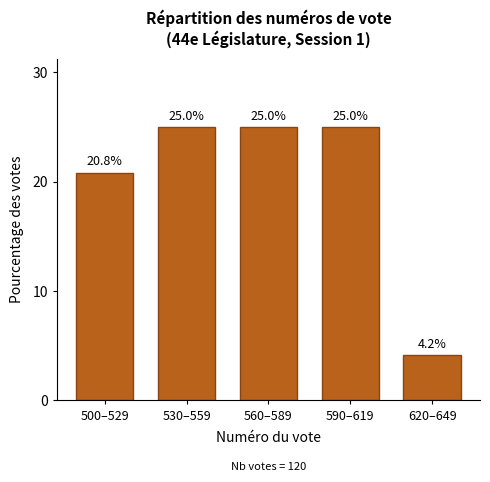

Reading left to right, extract all data points from this chart.

500–529=20.8	530–559=25.0	560–589=25.0	590–619=25.0	620–649=4.2